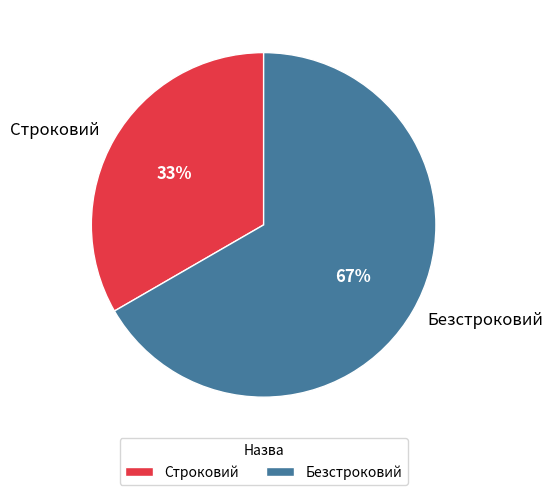

Does Безстроковий account for over 50% of the chart?

Yes